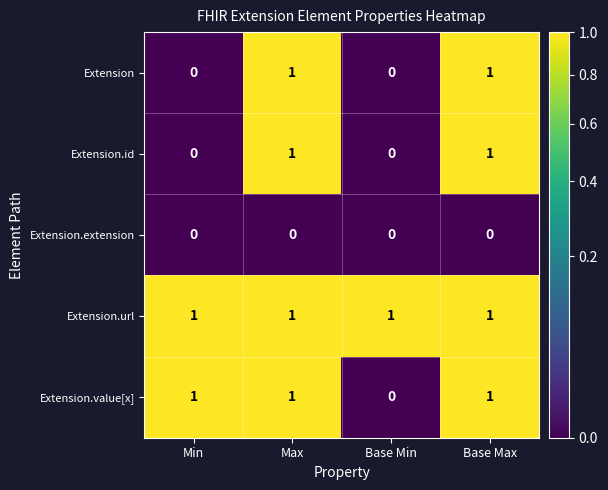

What is the spread (max minus min) of values at Base Min?

1